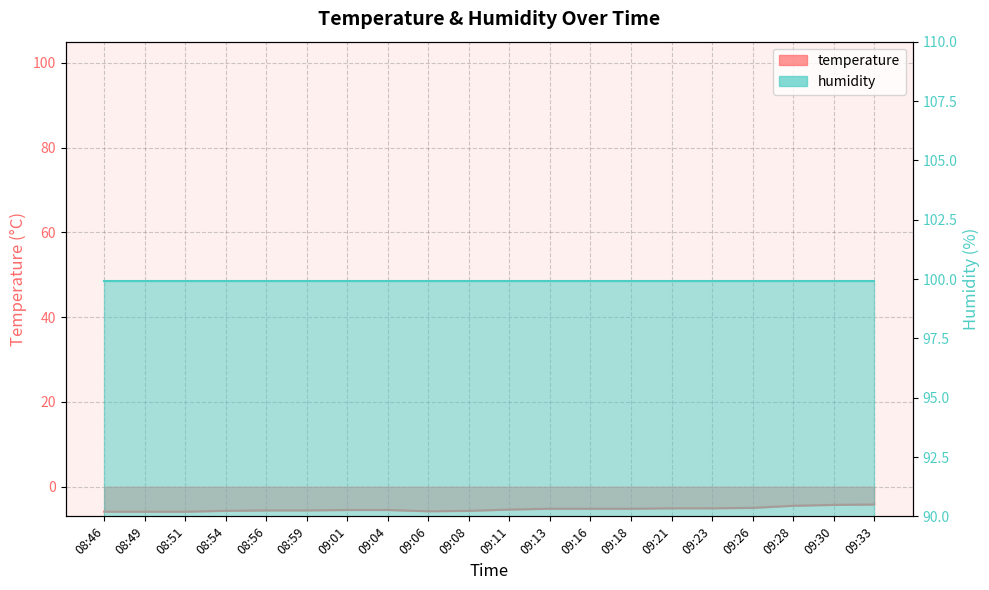

Reading left to right, extract all data points from this chart.

-5.9	-5.9	-5.9	-5.7	-5.6	-5.6	-5.5	-5.5	-5.8	-5.7	-5.4	-5.2	-5.2	-5.2	-5.1	-5.1	-5.0	-4.5	-4.3	-4.2